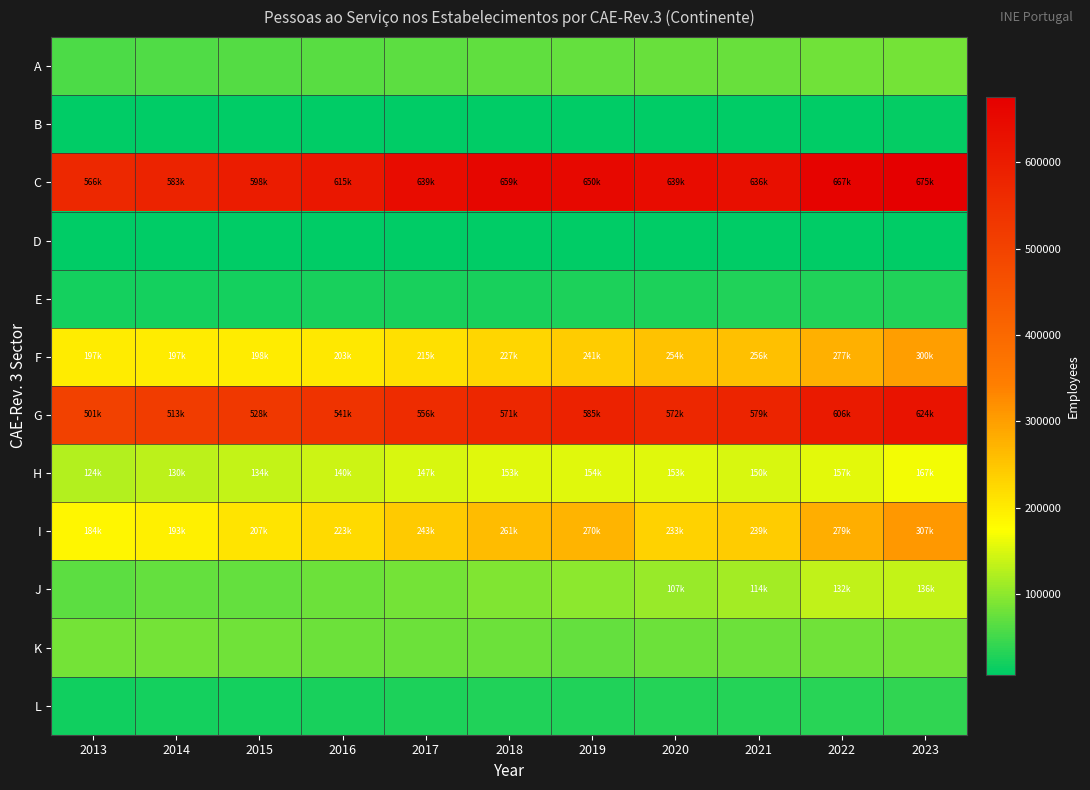

Reading left to right, what are all the values shown in this chart?

A: 2013=57477	2014=59974	2015=62767	2016=66231	2017=67785	2018=71264	2019=72158	2020=76190	2021=74598	2022=80596	2023=84693
B: 2013=8685	2014=8514	2015=8479	2016=8384	2017=8723	2018=8644	2019=8455	2020=8318	2021=8437	2022=8822	2023=9420
C: 2013=566564	2014=583685	2015=598482	2016=615556	2017=639429	2018=659459	2019=650638	2020=639517	2021=636329	2022=667361	2023=675754
D: 2013=6642	2014=6369	2015=6704	2016=6470	2017=6573	2018=6821	2019=6807	2020=6753	2021=6643	2022=6615	2023=7038
E: 2013=20721	2014=20728	2015=21233	2016=22585	2017=23439	2018=23927	2019=25301	2020=26123	2021=27869	2022=29036	2023=29674
F: 2013=197944	2014=197951	2015=198073	2016=203068	2017=215365	2018=227394	2019=241160	2020=254572	2021=256768	2022=277485	2023=300958
G: 2013=501601	2014=513639	2015=528110	2016=541723	2017=556229	2018=571387	2019=585267	2020=572866	2021=579715	2022=606424	2023=624971
H: 2013=124544	2014=130835	2015=134827	2016=140298	2017=147627	2018=153184	2019=154795	2020=153703	2021=150030	2022=157420	2023=167296
I: 2013=184439	2014=193103	2015=207980	2016=223137	2017=243205	2018=261730	2019=270796	2020=233699	2021=239745	2022=279781	2023=307448
J: 2013=68157	2014=71993	2015=72956	2016=77039	2017=83632	2018=91709	2019=99727	2020=107652	2021=114093	2022=132730	2023=136036
K: 2013=83701	2014=82983	2015=81189	2016=79408	2017=78025	2018=78807	2019=72314	2020=78746	2021=77632	2022=80352	2023=83710
L: 2013=18455	2014=19960	2015=21488	2016=22728	2017=25240	2018=28146	2019=29700	2020=30554	2021=32205	2022=35036	2023=37963